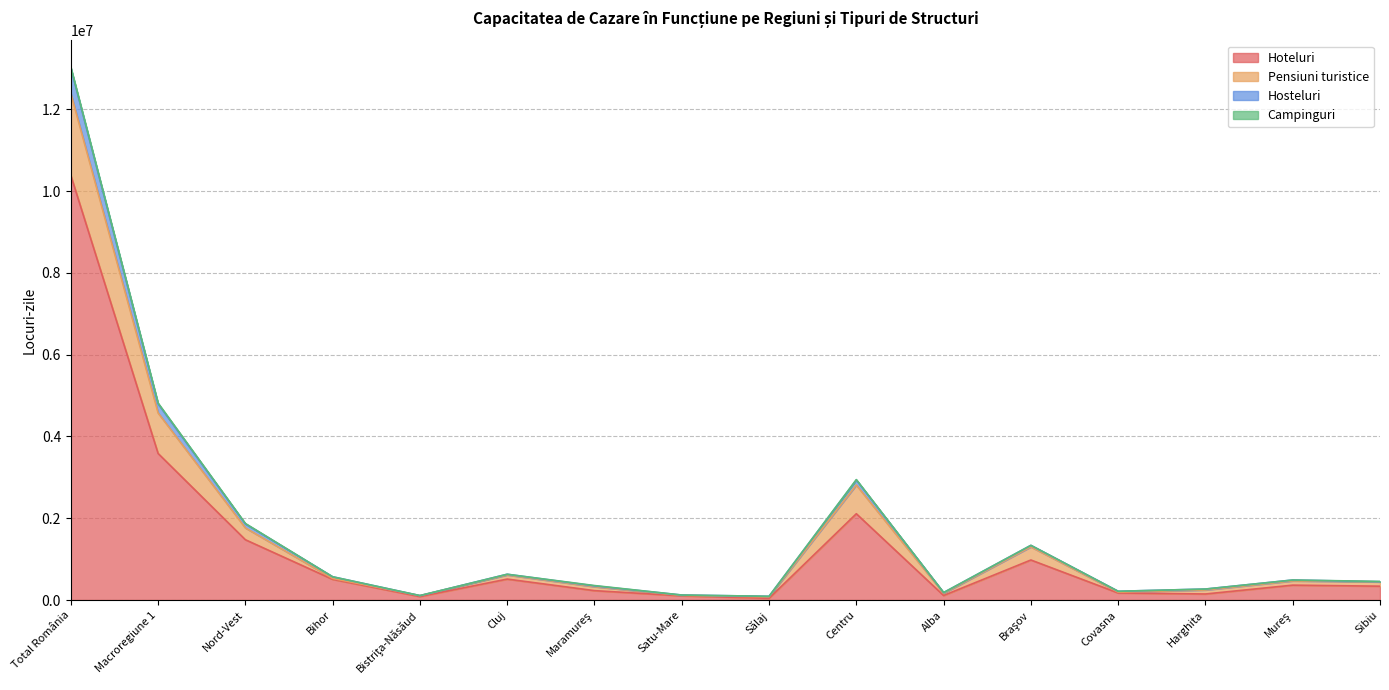

True or false: Hoteluri and Hosteluri intersect in this chart.

False